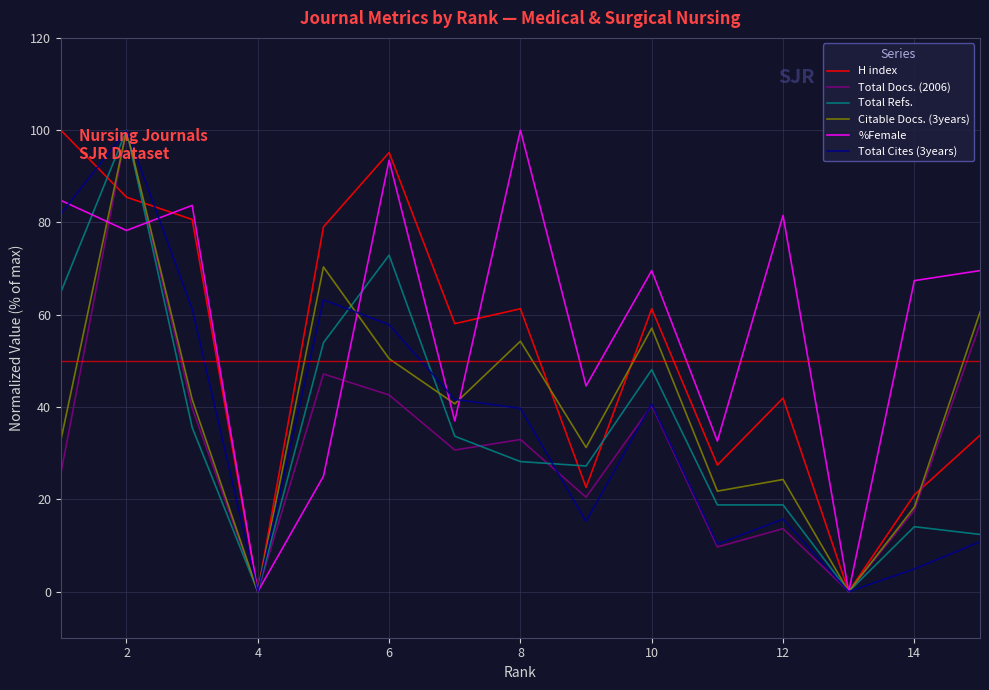

What is the maximum value shown in the chart?

100.0